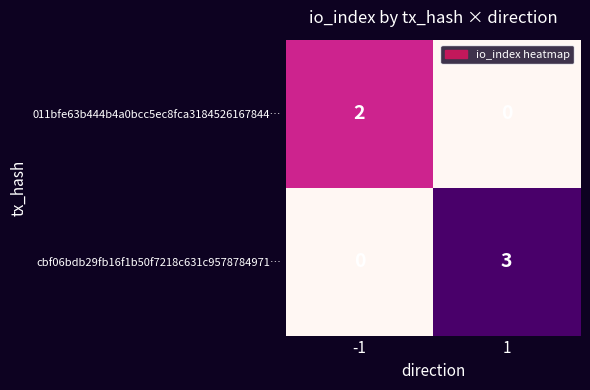

Reading left to right, what are all the values shown in this chart?

011bfe63b444b4a0bcc5ec8fca3184526167844…: -1=2	1=0
cbf06bdb29fb16f1b50f7218c631c9578784971…: -1=0	1=3